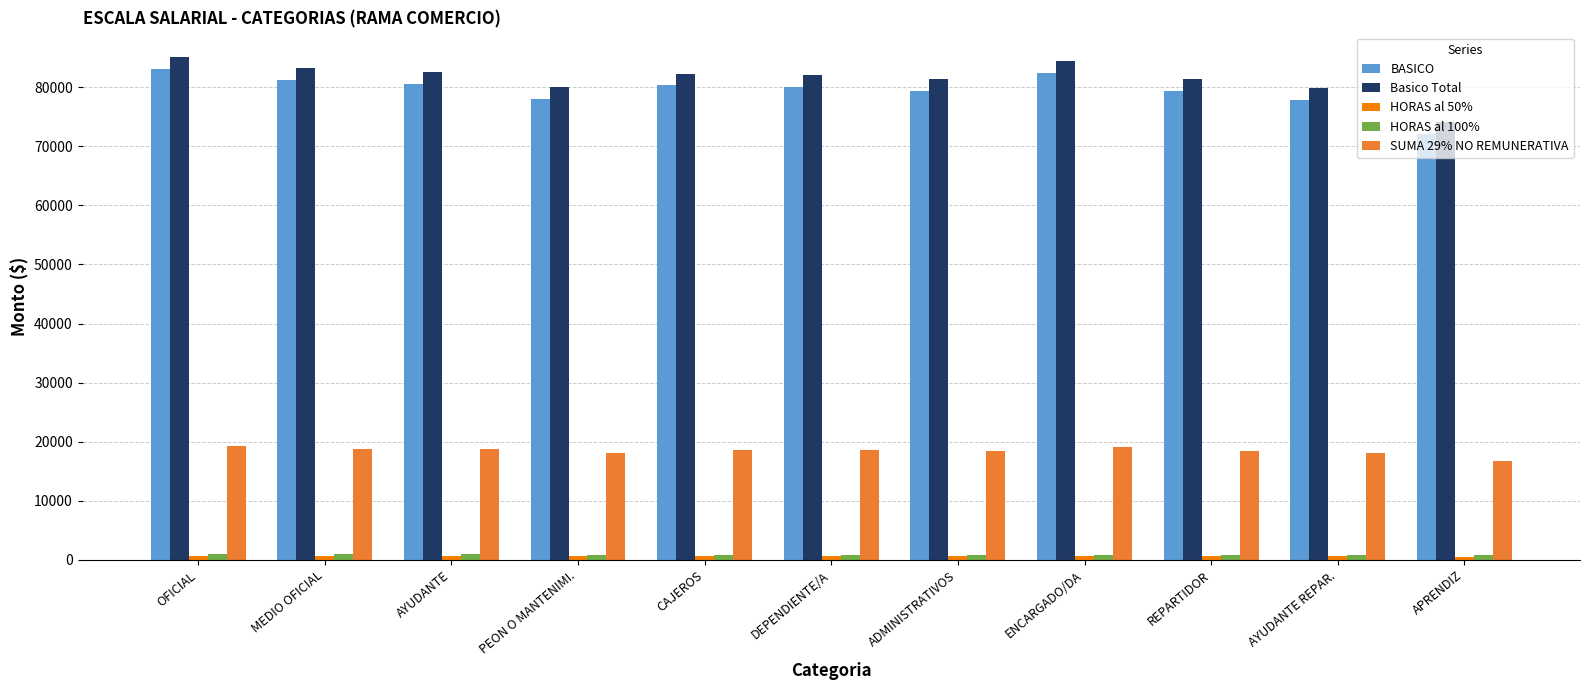

Count the number of data series in this chart.

5